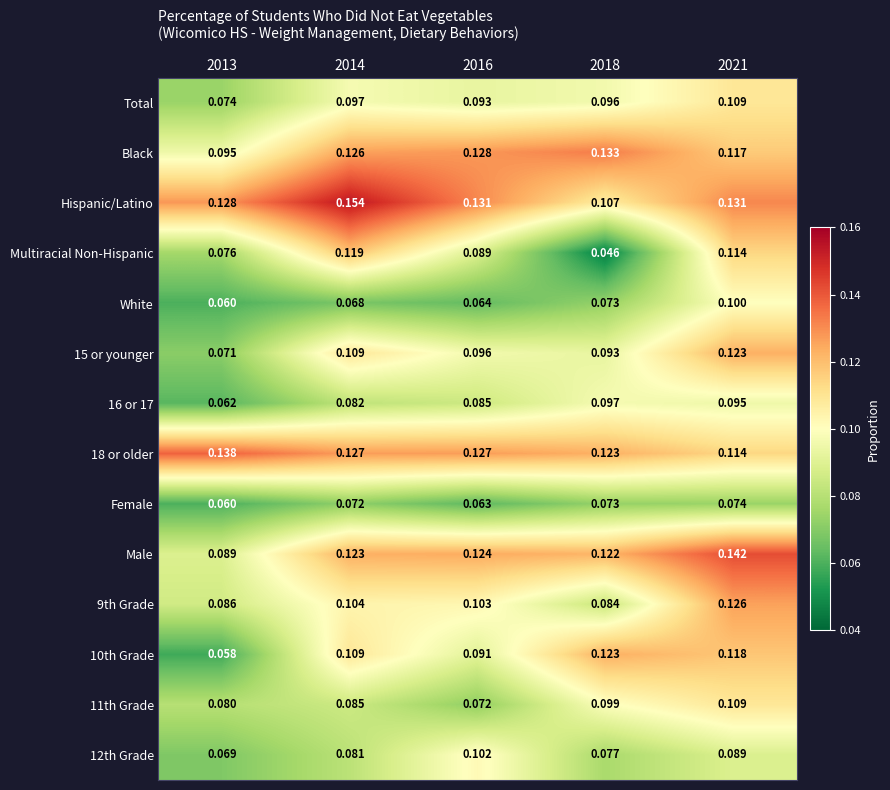

Which series changed the most between 2014 and 2018?

Multiracial Non-Hispanic